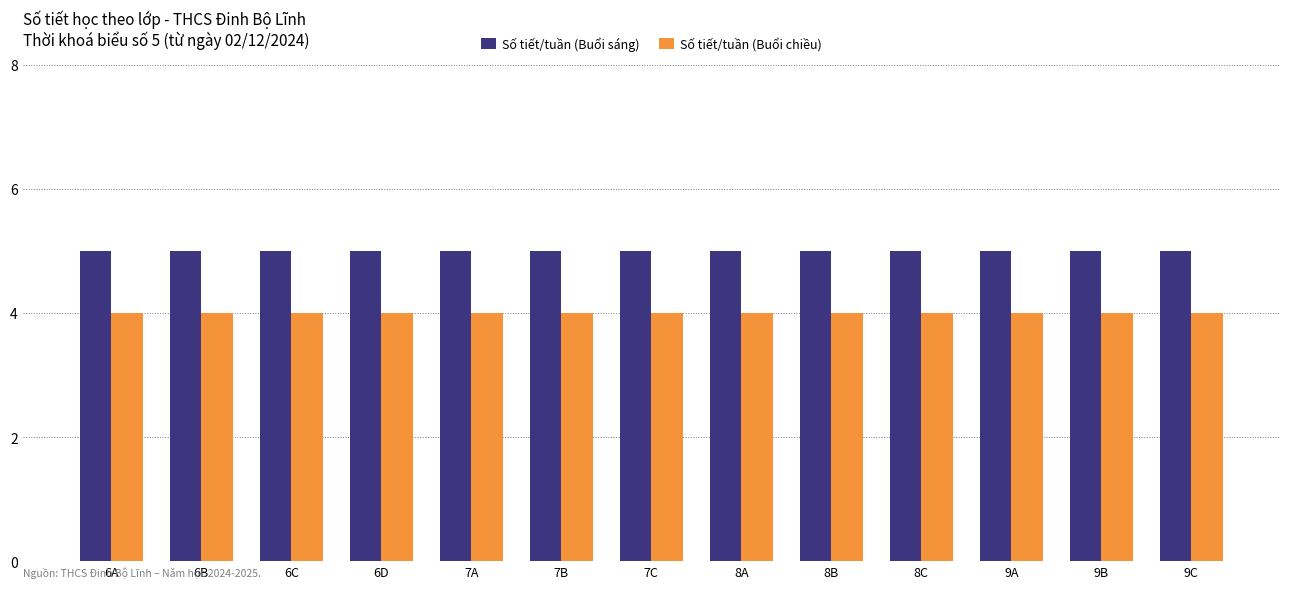

Is it true that Số tiết/tuần (Buổi chiều) equals 4 at 8C?

True